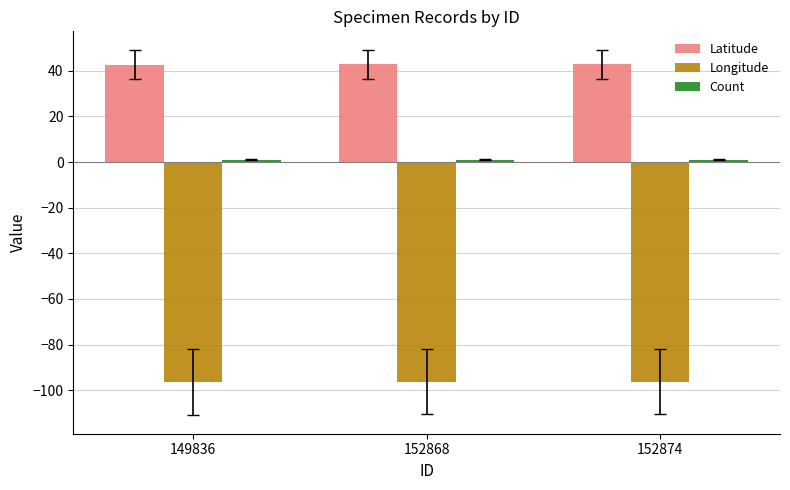

What is the highest value of the Latitude series?

42.9